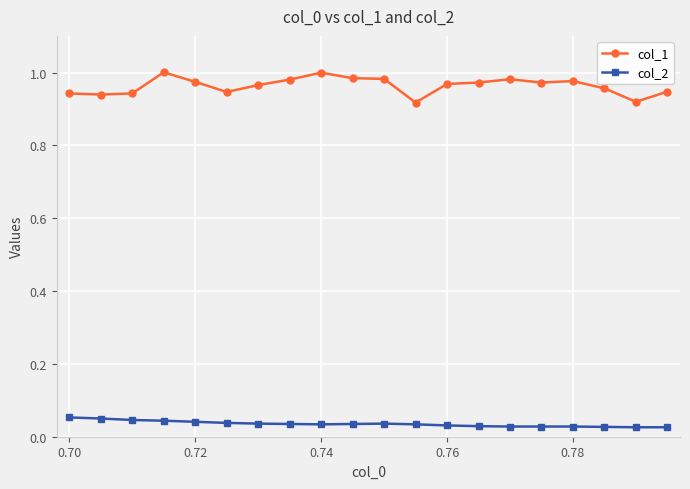

Which series has the widest spread of values?

col_1